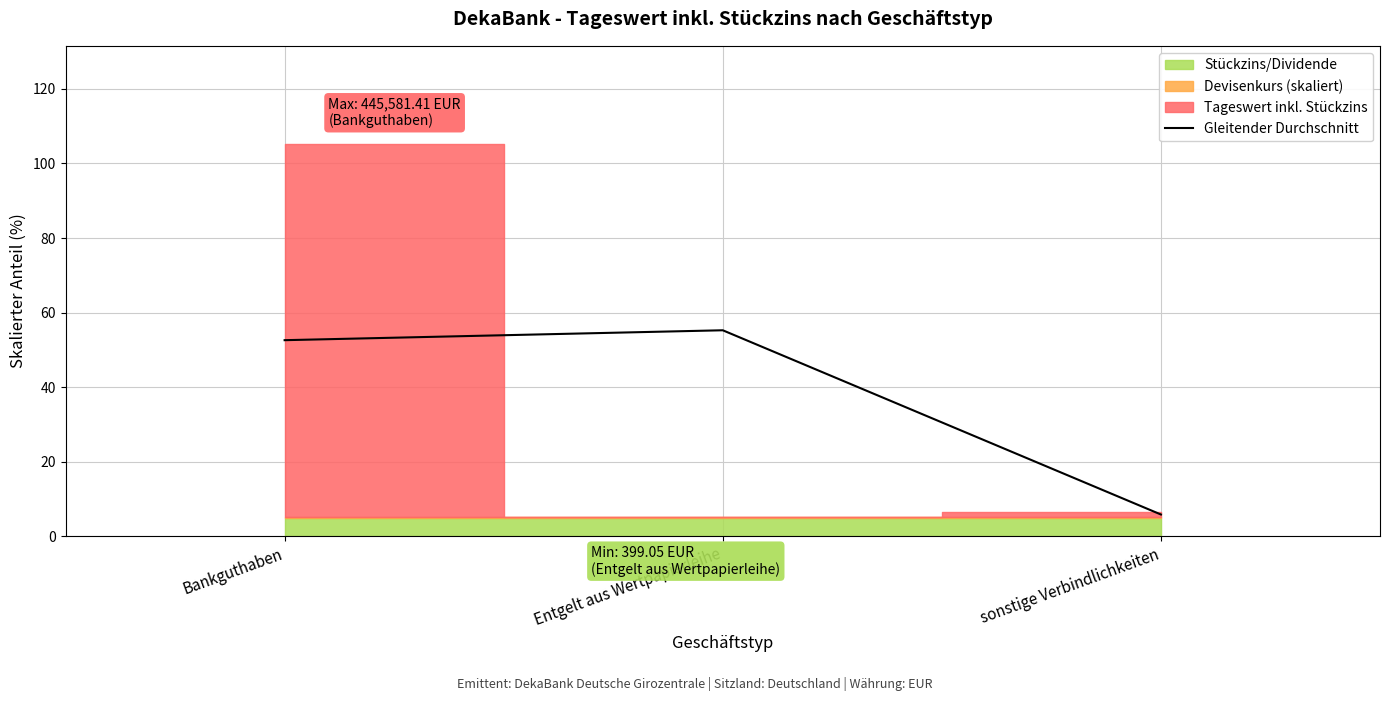

Where is the data nearest to the value 30?

Bankguthaben